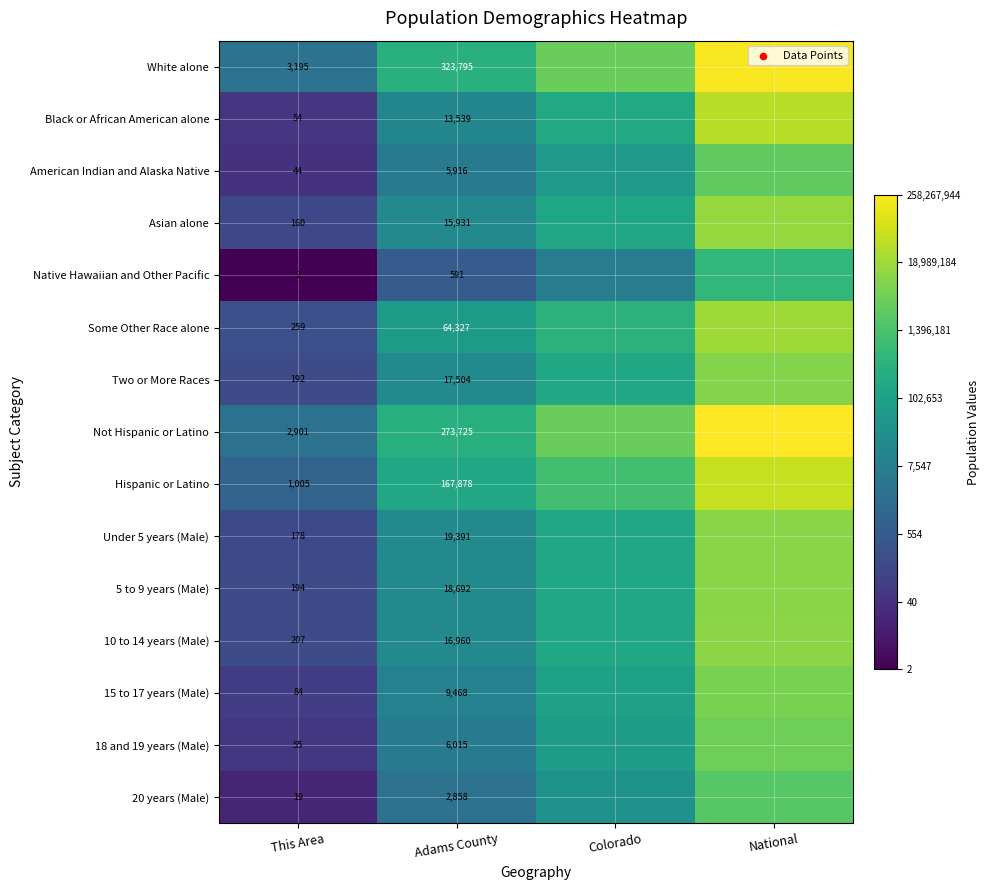

Which series has the largest total across all categories?

White alone